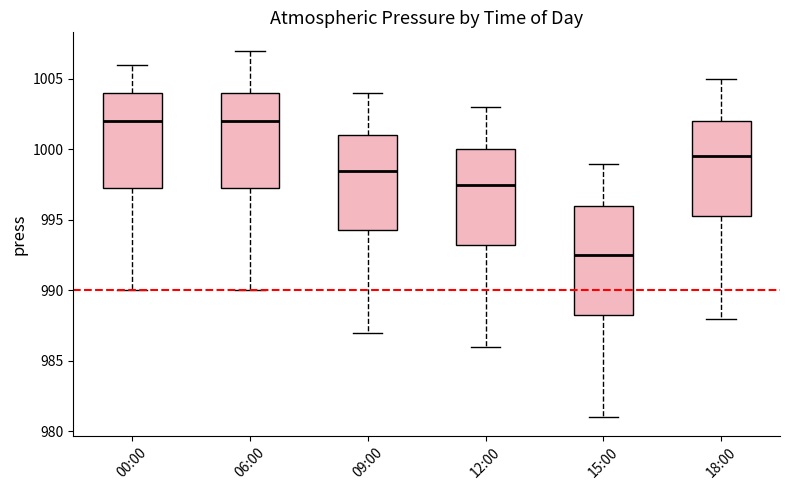

Where does the lower whisker of the box for 12:00 end on the y-axis? The values are not printed on the chart, so give them approximately, as read against the axis.

986.0